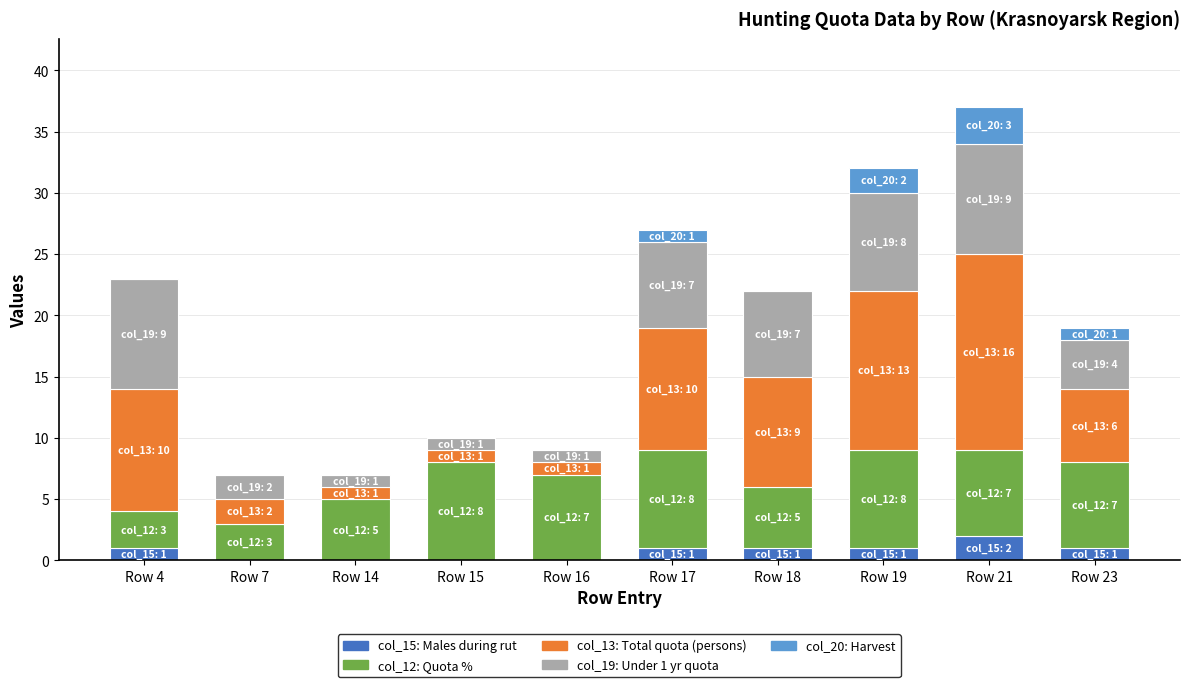

At which category is the sum across all series the highest?

Row 21